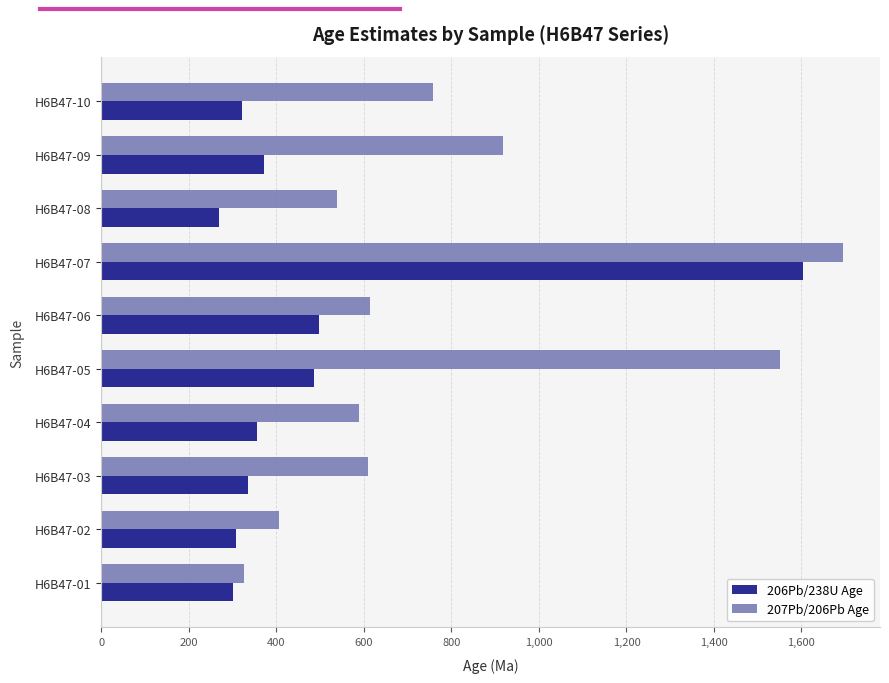

What is the spread (max minus min) of values at H6B47-09?

546.3